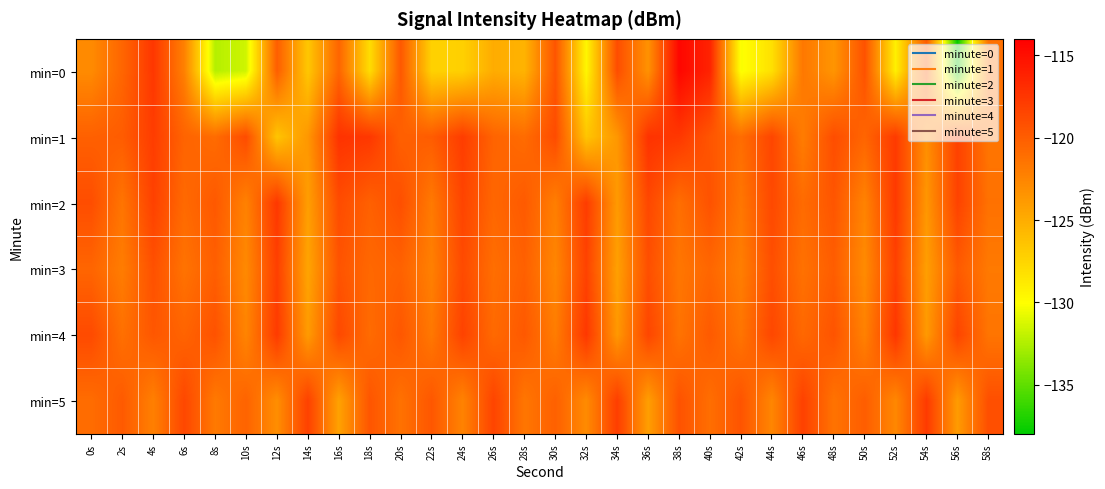

Reading left to right, list all the values displayed in this chart.

min=0: 0s=-122.9	2s=-120.5	4s=-117.6	6s=-122.2	8s=-132.3	10s=-131.6	12s=-120.1	14s=-126.6	16s=-120.5	18s=-128.0	20s=-119.7	22s=-127.3	24s=-127.2	26s=-125.0	28s=-125.4	30s=-119.5	32s=-129.5	34s=-119.0	36s=-123.3	38s=-114.5	40s=-116.3	42s=-130.2	44s=-128.2	46s=-121.7	48s=-123.5	50s=-119.3	52s=-129.2	54s=-119.9	56s=-137.8	58s=-121.3
min=1: 0s=-120.2	2s=-119.9	4s=-117.9	6s=-120.4	8s=-120.9	10s=-118.9	12s=-126.5	14s=-123.6	16s=-117.3	18s=-117.6	20s=-120.2	22s=-119.9	24s=-117.9	26s=-120.4	28s=-120.9	30s=-118.9	32s=-126.5	34s=-123.6	36s=-117.3	38s=-117.6	40s=-119.5	42s=-121.0	44s=-118.5	46s=-122.0	48s=-119.0	50s=-120.5	52s=-117.8	54s=-123.1	56s=-118.2	58s=-121.5
min=2: 0s=-119.0	2s=-121.5	4s=-118.2	6s=-120.8	8s=-119.7	10s=-122.3	12s=-117.6	14s=-124.1	16s=-118.9	18s=-120.2	20s=-119.1	22s=-121.8	24s=-118.4	26s=-120.6	28s=-119.8	30s=-122.1	32s=-117.9	34s=-123.8	36s=-118.6	38s=-121.1	40s=-119.3	42s=-121.6	44s=-118.7	46s=-120.9	48s=-119.5	50s=-122.4	52s=-117.7	54s=-123.6	56s=-118.3	58s=-121.3
min=3: 0s=-120.5	2s=-122.0	4s=-119.2	6s=-121.4	8s=-120.1	10s=-122.8	12s=-118.1	14s=-124.5	16s=-119.4	18s=-120.7	20s=-120.3	22s=-122.2	24s=-118.8	26s=-121.1	28s=-120.2	30s=-122.6	32s=-118.3	34s=-124.2	36s=-119.1	38s=-121.6	40s=-120.6	42s=-122.1	44s=-119.1	46s=-121.3	48s=-120.0	50s=-122.9	52s=-118.2	54s=-124.1	56s=-119.8	58s=-121.8
min=4: 0s=-118.8	2s=-121.2	4s=-119.6	6s=-120.4	8s=-119.3	10s=-122.5	12s=-117.8	14s=-123.9	16s=-118.7	18s=-120.9	20s=-119.6	22s=-121.7	24s=-118.3	26s=-120.8	28s=-119.7	30s=-122.0	32s=-117.6	34s=-123.7	36s=-118.5	38s=-121.4	40s=-119.8	42s=-121.5	44s=-118.6	46s=-120.7	48s=-119.4	50s=-122.3	52s=-117.5	54s=-123.8	56s=-118.4	58s=-121.5
min=5: 0s=-121.0	2s=-119.8	4s=-122.2	6s=-118.6	8s=-121.8	10s=-120.4	12s=-123.1	14s=-118.2	16s=-124.3	18s=-119.5	20s=-121.3	22s=-119.6	24s=-122.4	26s=-118.4	28s=-121.6	30s=-120.2	32s=-122.9	34s=-118.0	36s=-124.1	38s=-119.3	40s=-121.1	42s=-119.4	44s=-122.6	46s=-118.2	48s=-121.4	50s=-120.0	52s=-122.7	54s=-117.8	56s=-123.9	58s=-119.1